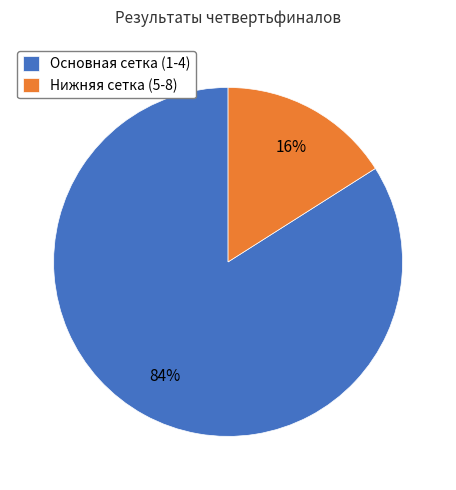

Which category accounts for the majority?

Основная сетка (1-4)